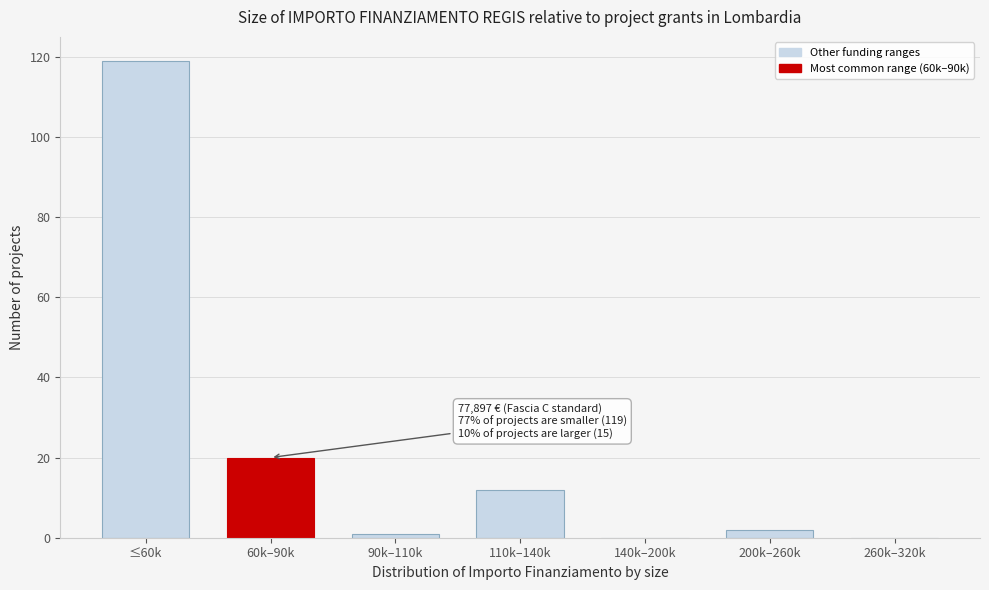

Reading right to left, what are all the values shown in this chart?

260k–320k=0	200k–260k=2	140k–200k=0	110k–140k=12	90k–110k=1	60k–90k=20	≤60k=119